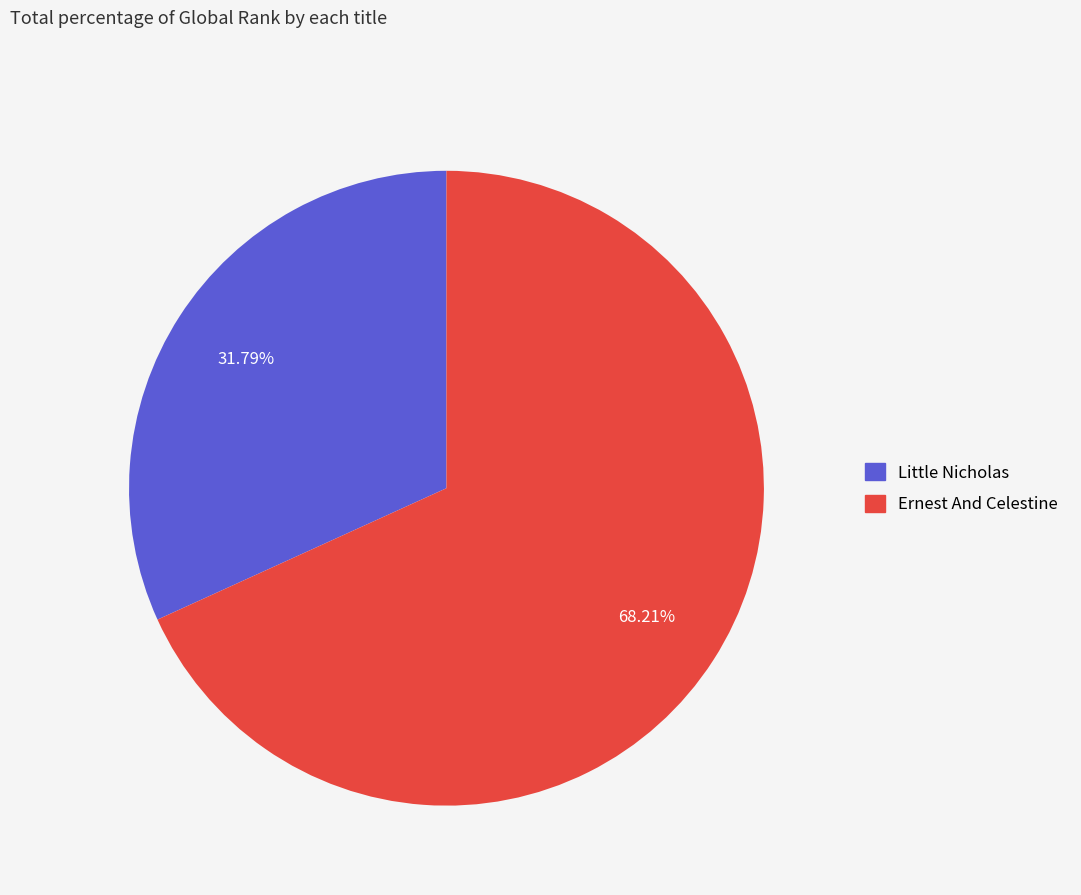

To the nearest percent, what is the average slice percentage?

50%